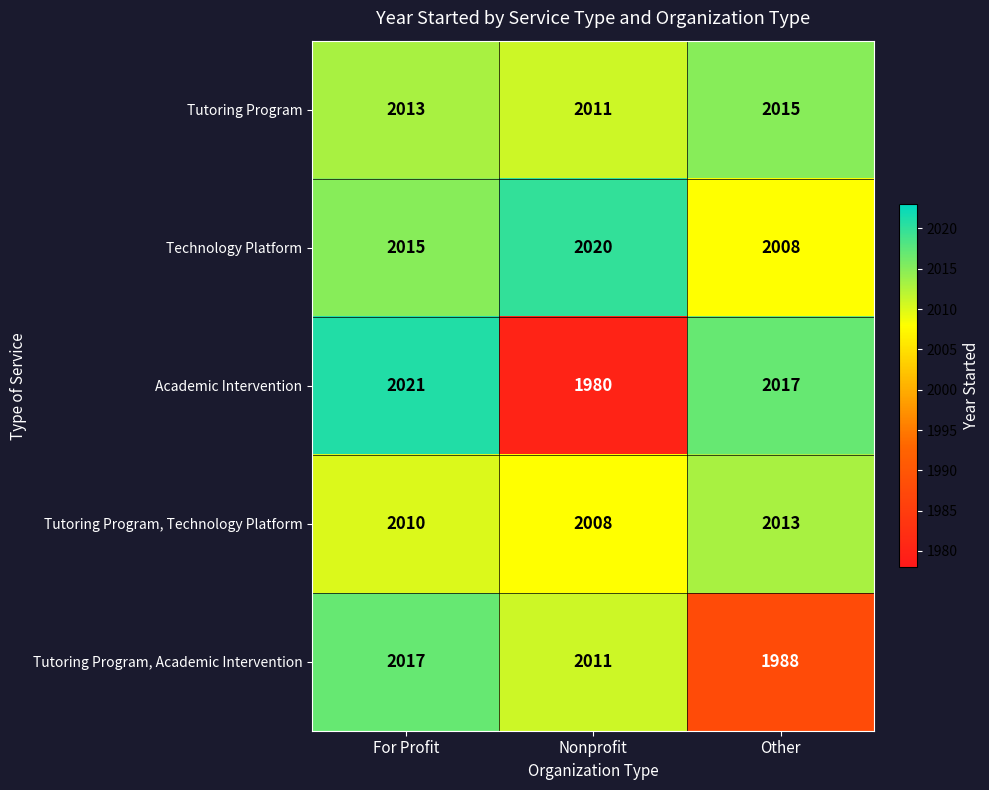

Count the Tutoring Program, Technology Platform values in the range 2008 to 2013.

3